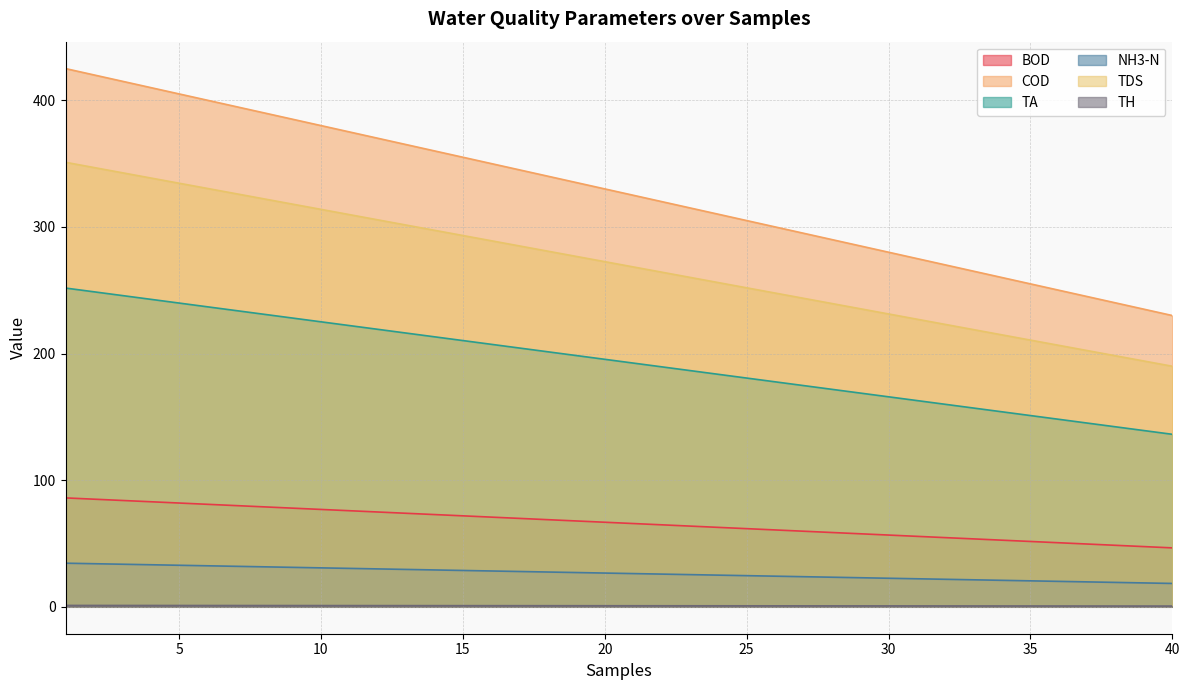

True or false: TDS and TH cross at least once.

False